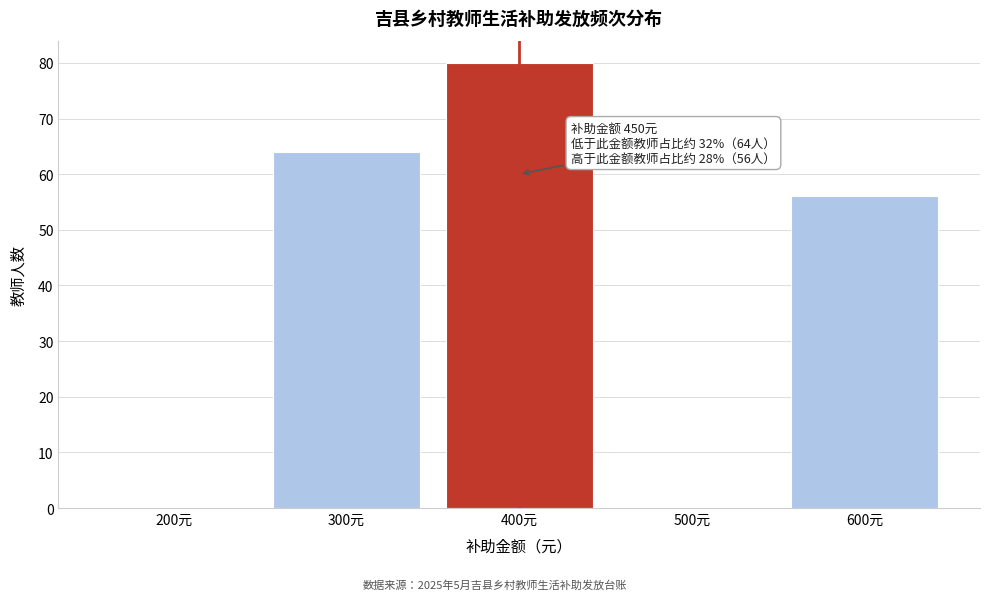

Reading left to right, what are all the values shown in this chart?

200元=0	300元=64	400元=80	500元=0	600元=56